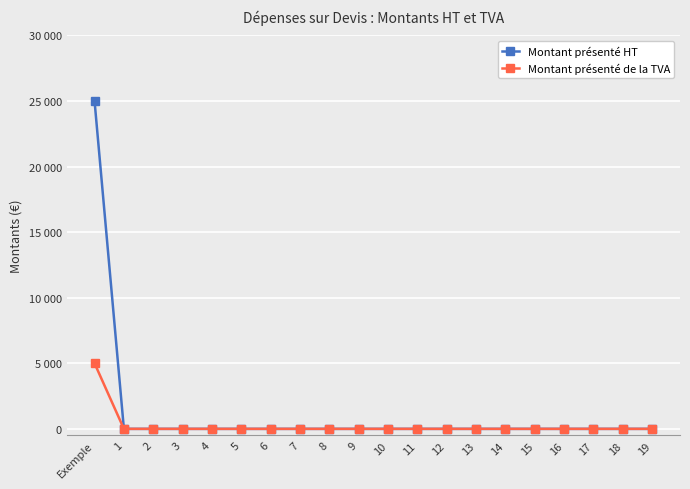

Between 4 and 15, which series saw the biggest shift?

Montant présenté HT